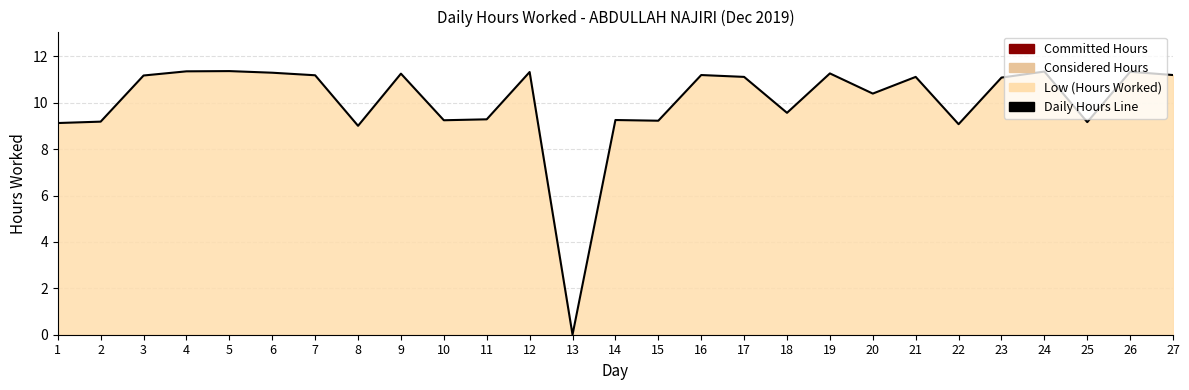

Where is the first local maximum?

5